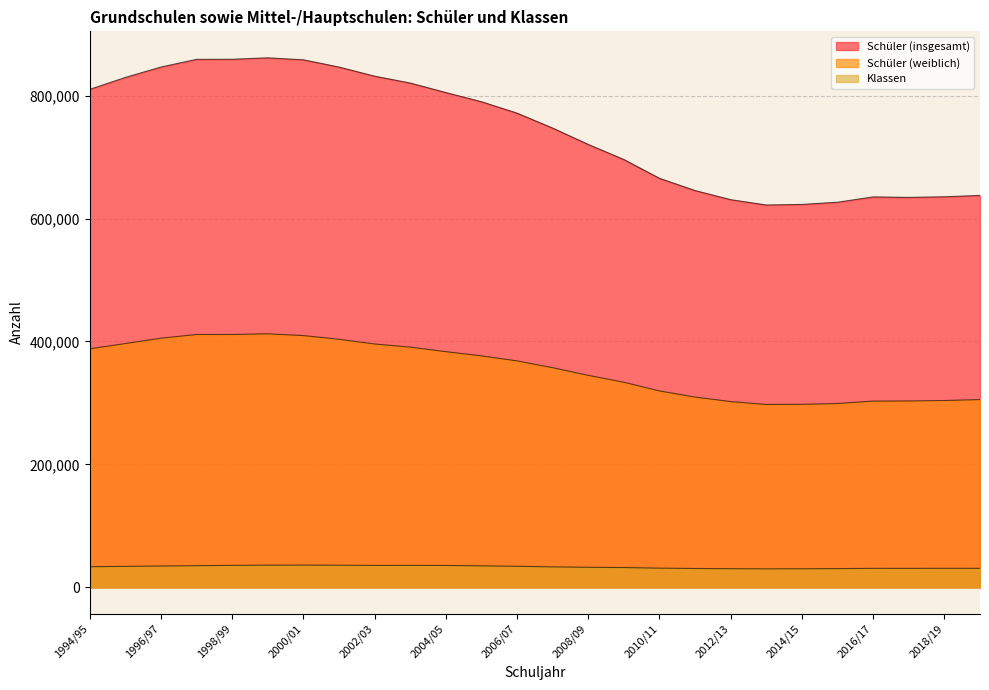

List the series in order of their overall mean, lowest first.

Klassen, Schüler (weiblich), Schüler (insgesamt)